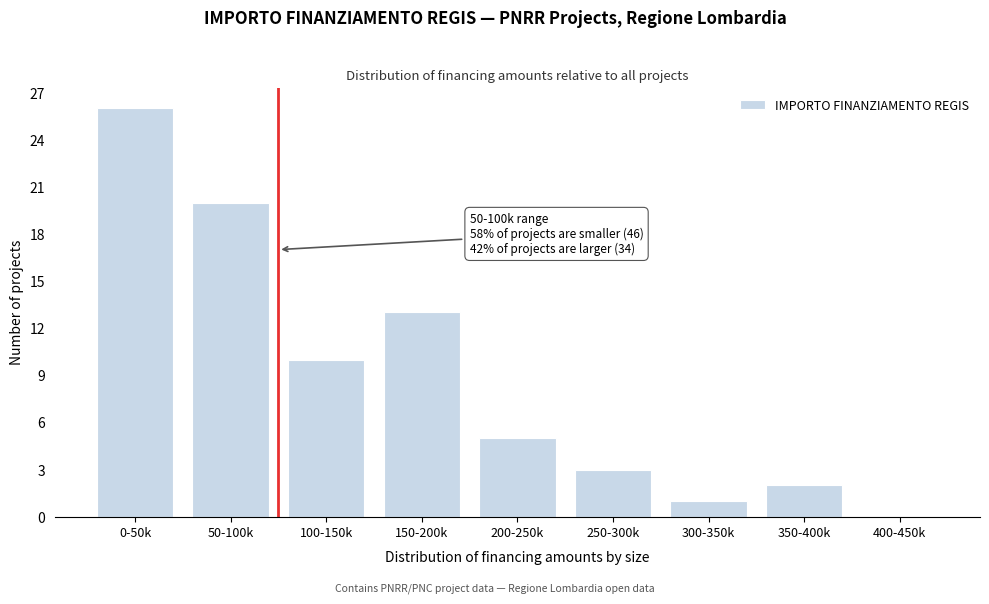

Reading right to left, extract all data points from this chart.

400-450k=0	350-400k=2	300-350k=1	250-300k=3	200-250k=5	150-200k=13	100-150k=10	50-100k=20	0-50k=26